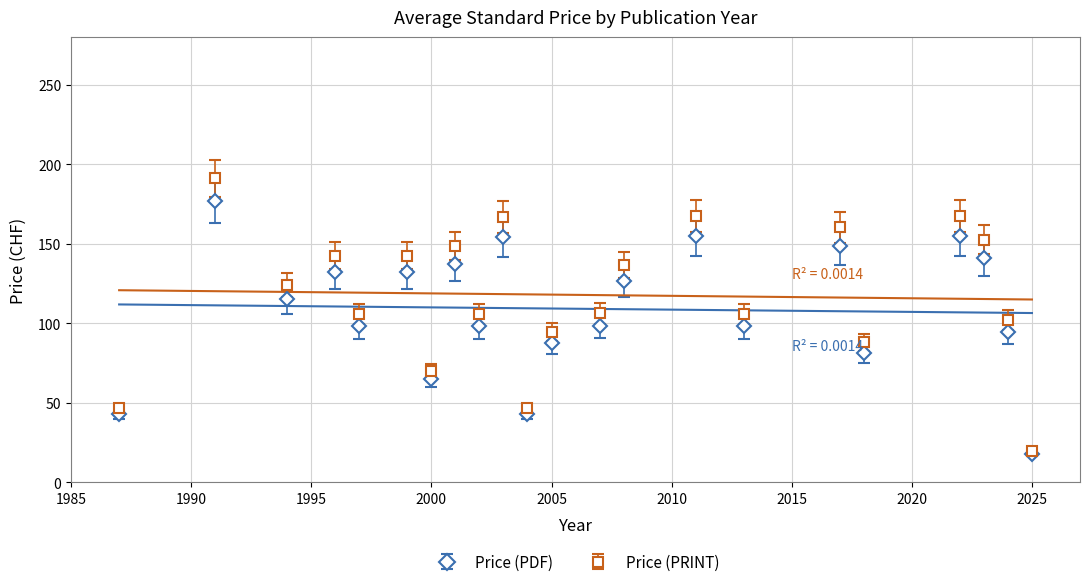

What is the maximum value for Price (PDF)?

177.0